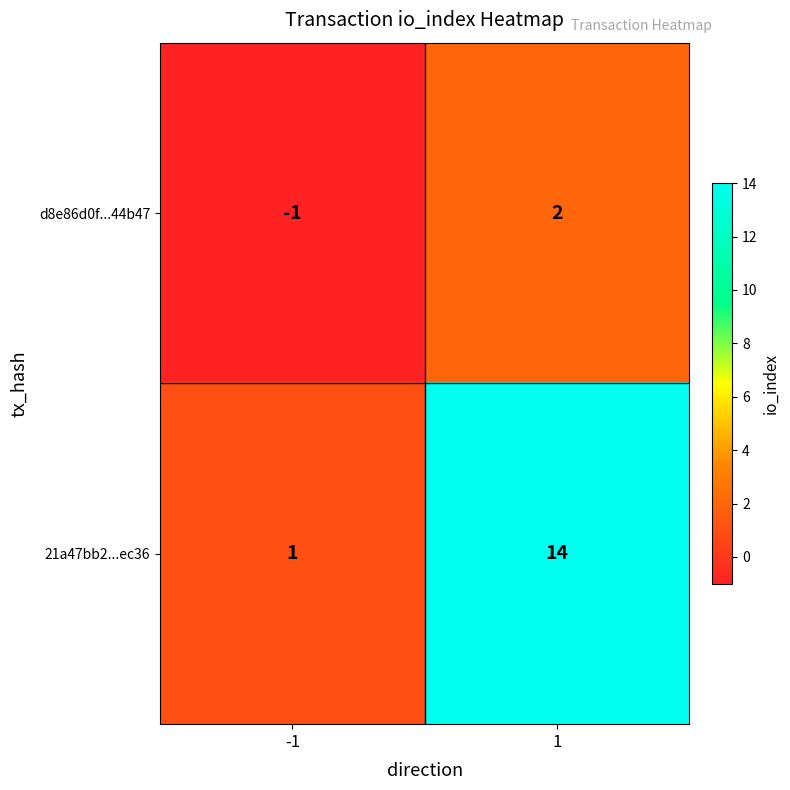

Reading left to right, extract all data points from this chart.

d8e86d0f...44b47: -1	2
21a47bb2...ec36: 1	14